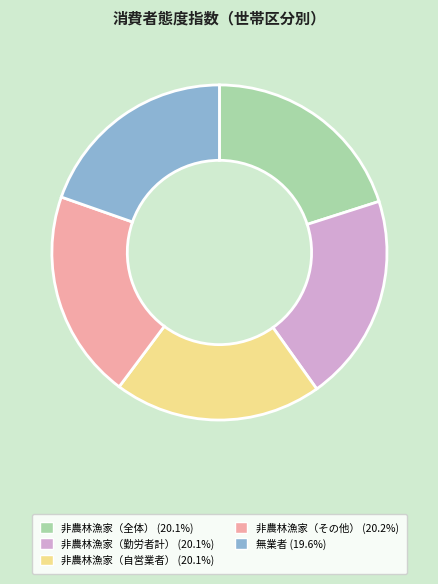

Does 非農林漁家（自営業者） (20.1%) account for over 50% of the chart?

No